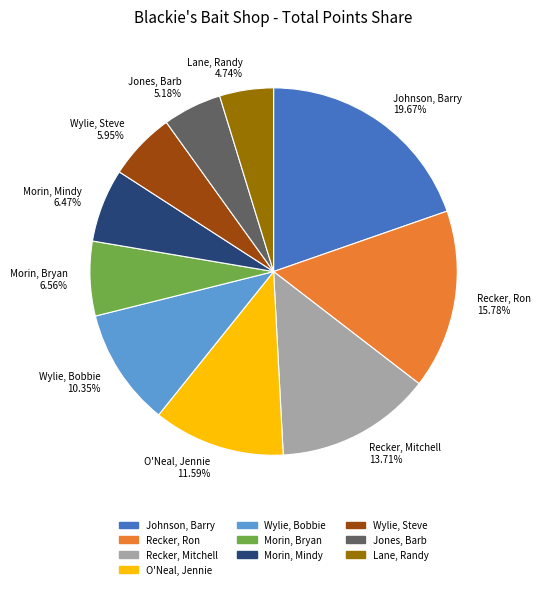

To the nearest percent, what portion does Recker, Ron represent?

16%